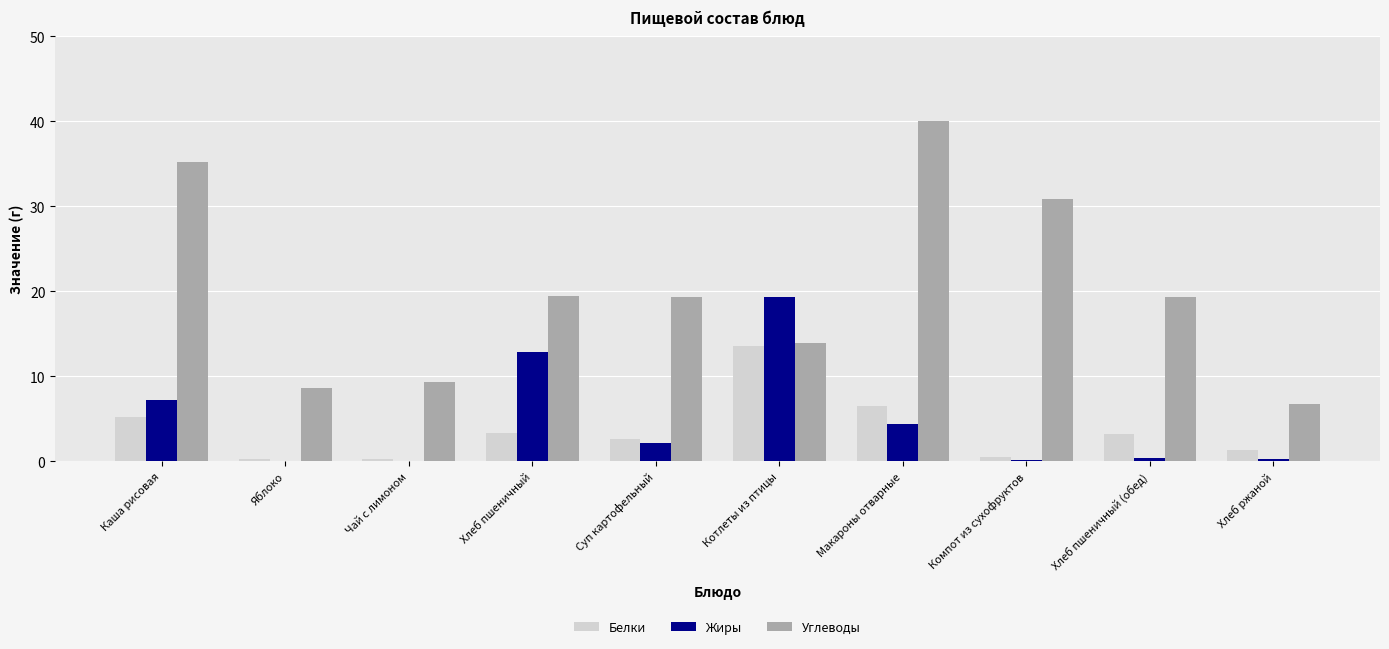

Is it true that Жиры equals 0.0 at Яблоко?

True